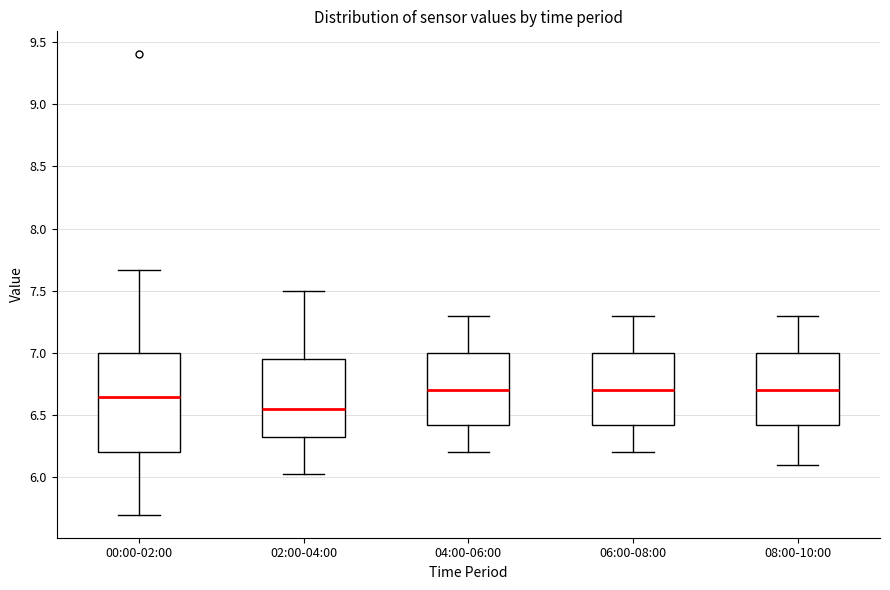

Which box is the tallest, from its lower edge to its upper edge?

00:00-02:00